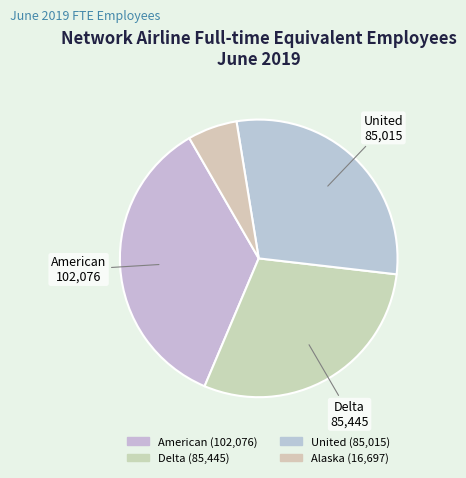

What is the smallest slice in the pie chart?

Alaska